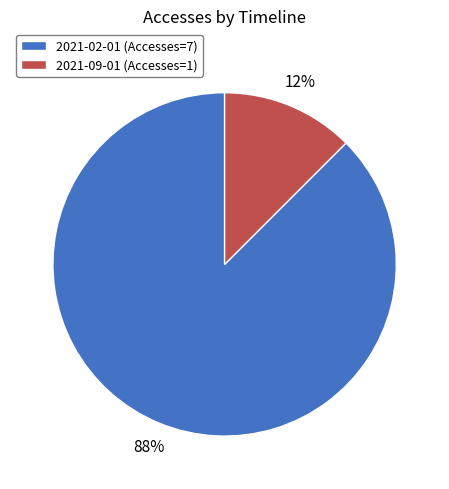

Is the sum of 2021-02-01 and 2021-09-01 greater than half?

Yes